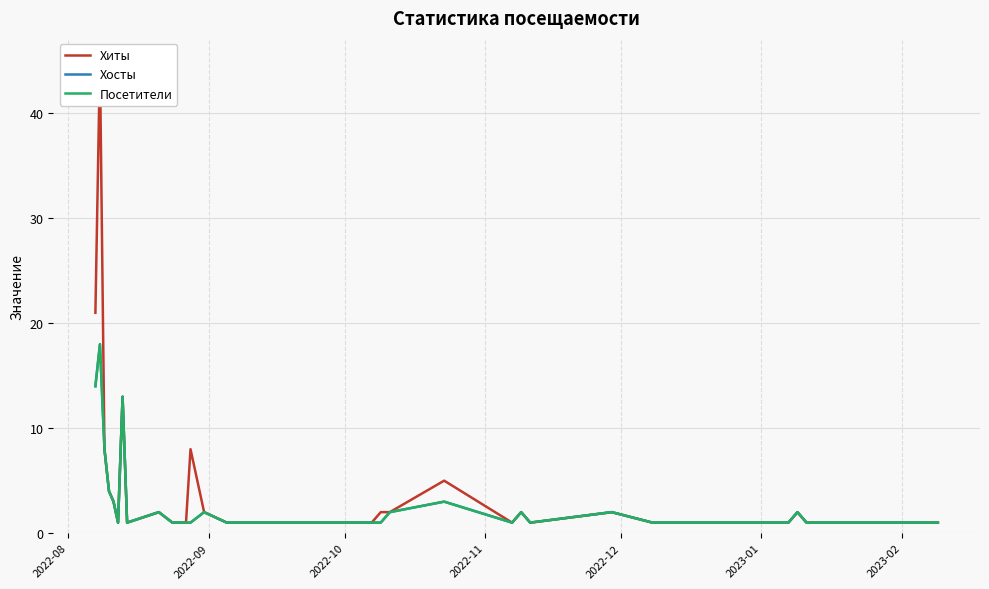

True or false: Хосты and Хиты intersect in this chart.

False